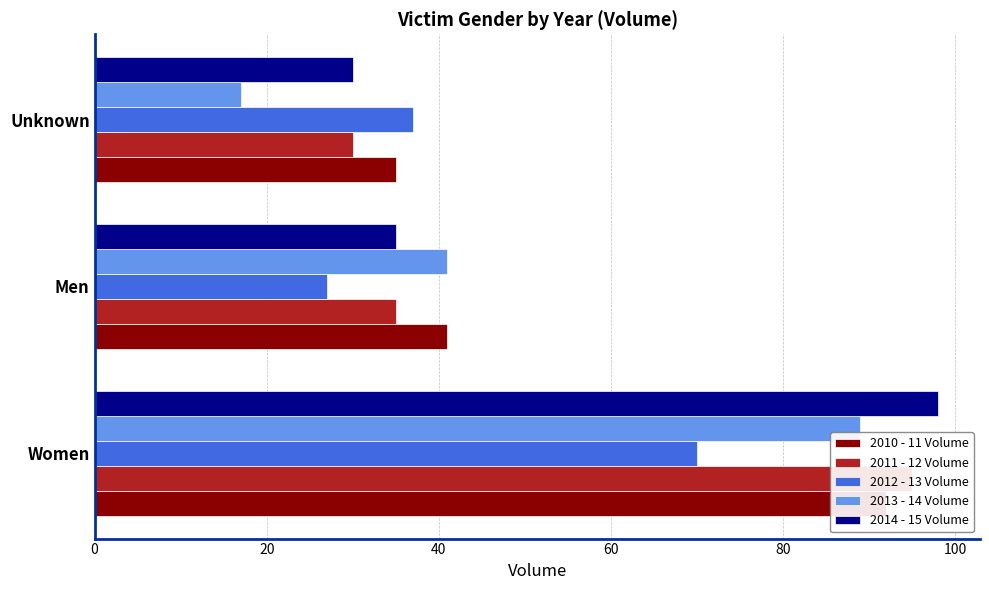

What is the lowest value of the 2012 - 13 Volume series?

27